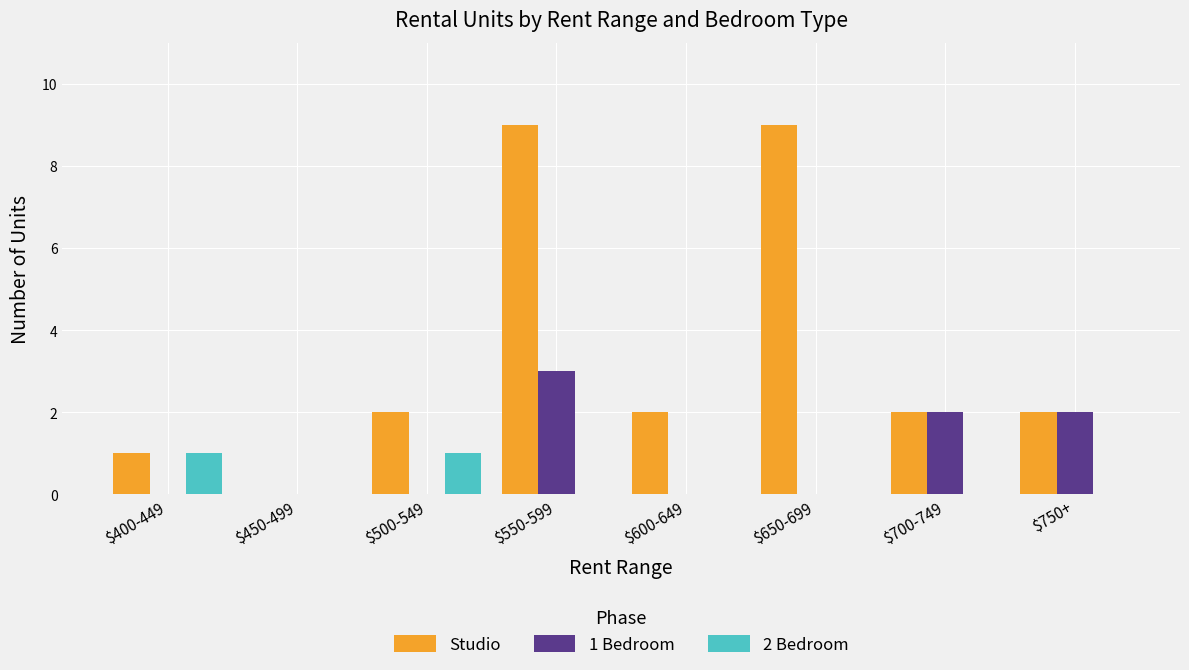

How many Studio values are between 2 and 9?

6